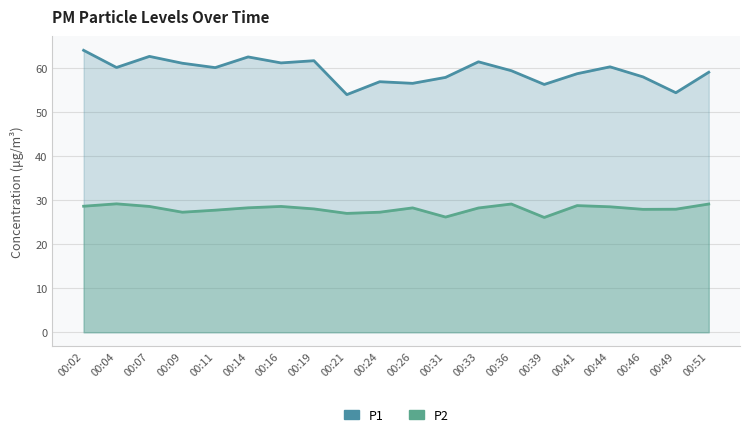

Reading right to left, transcribe all the data shown in this chart.

P1: 00:51=59.0	00:49=54.4	00:46=58.0	00:44=60.3	00:41=58.7	00:39=56.3	00:36=59.4	00:33=61.4	00:31=57.9	00:26=56.5	00:24=56.9	00:21=54.0	00:19=61.7	00:16=61.2	00:14=62.5	00:11=60.1	00:09=61.1	00:07=62.6	00:04=60.1	00:02=64.0
P2: 00:51=29.1	00:49=27.9	00:46=27.9	00:44=28.5	00:41=28.8	00:39=26.1	00:36=29.1	00:33=28.2	00:31=26.2	00:26=28.2	00:24=27.3	00:21=27.0	00:19=28.0	00:16=28.6	00:14=28.3	00:11=27.7	00:09=27.3	00:07=28.6	00:04=29.2	00:02=28.6